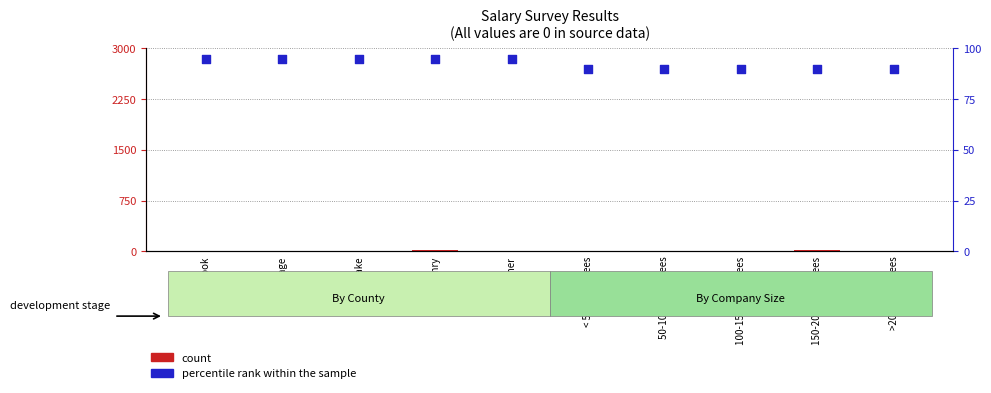

Which series has the largest total across all categories?

percentile rank within the sample